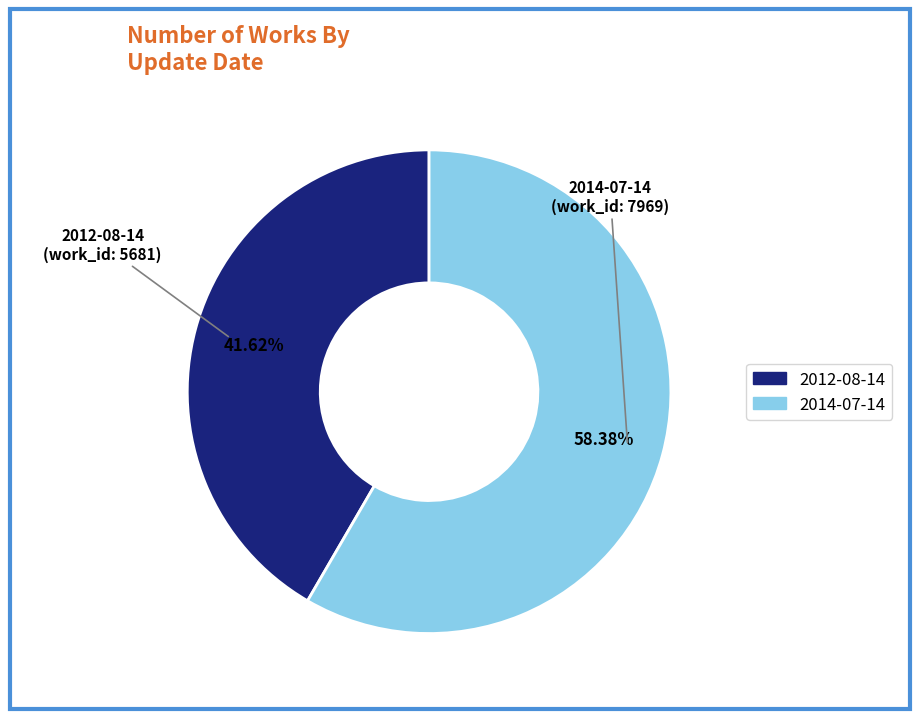

What is the smallest slice in the pie chart?

2012-08-14